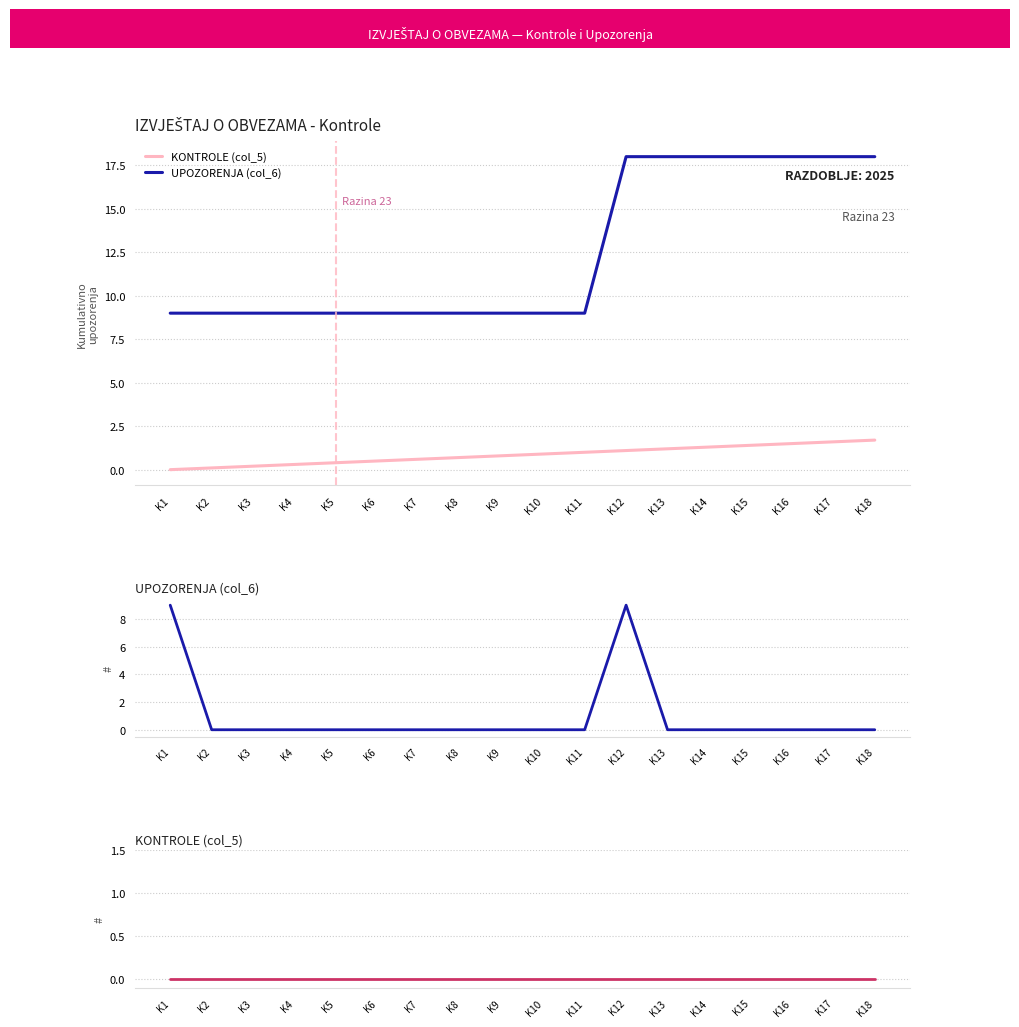

Which category has the lowest value in the UPOZORENJA (col_6) series?

K2